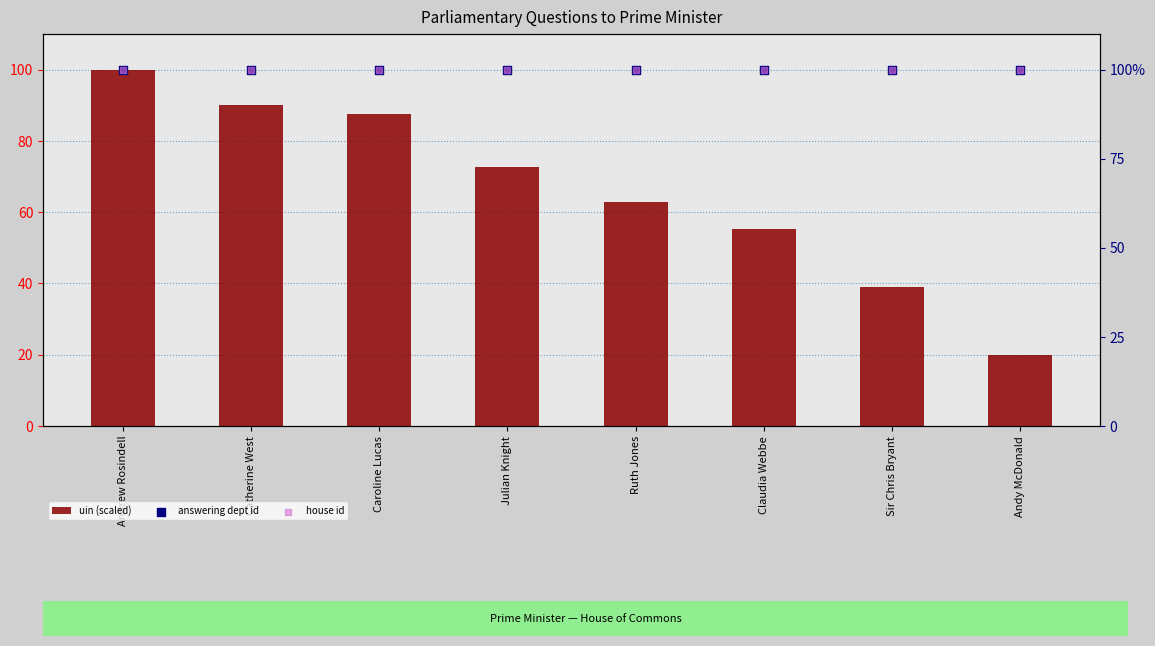

What are all the series names shown in the legend?

uin (scaled), answering dept id, house id